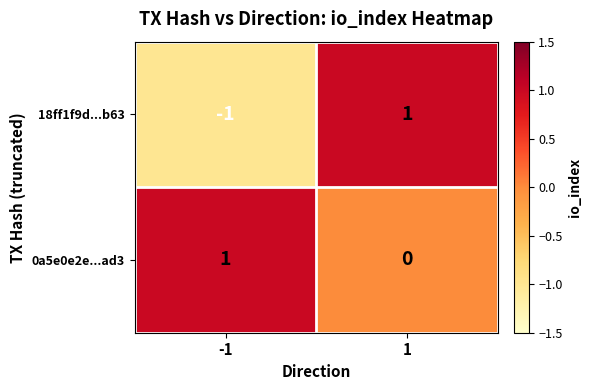

Rank the series at -1 from lowest to highest value.

18ff1f9d...b63, 0a5e0e2e...ad3